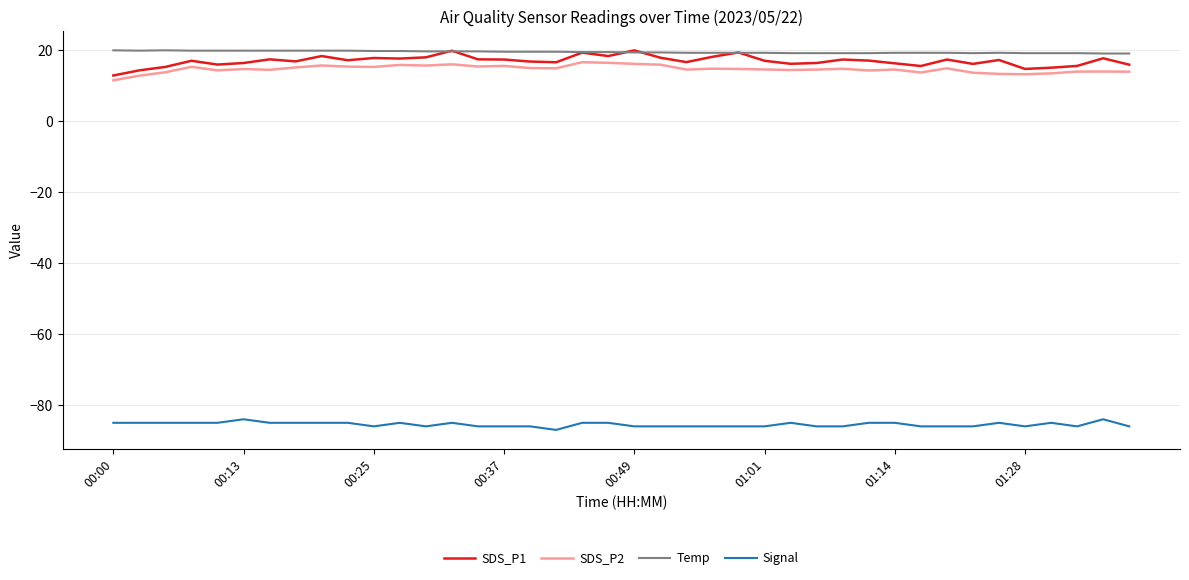

Which series has the largest range (max minus min)?

SDS_P1